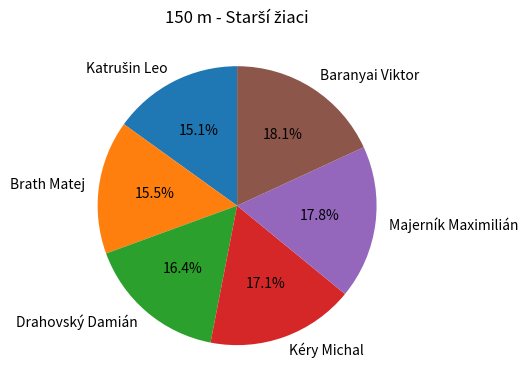

Which has a higher value, Majerník Maximilián or Drahovský Damián?

Majerník Maximilián